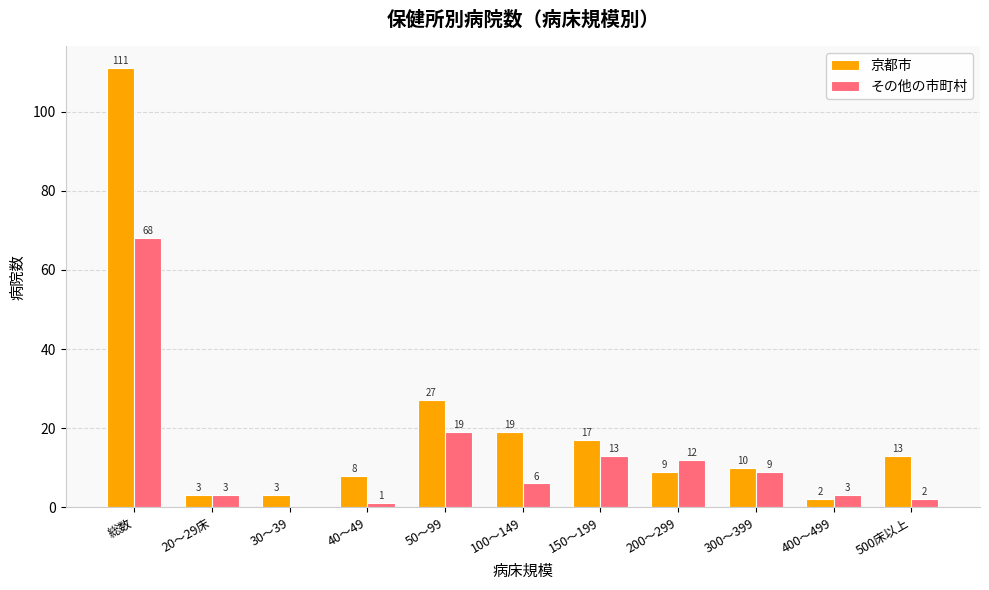

How many groups of bars are there?

11